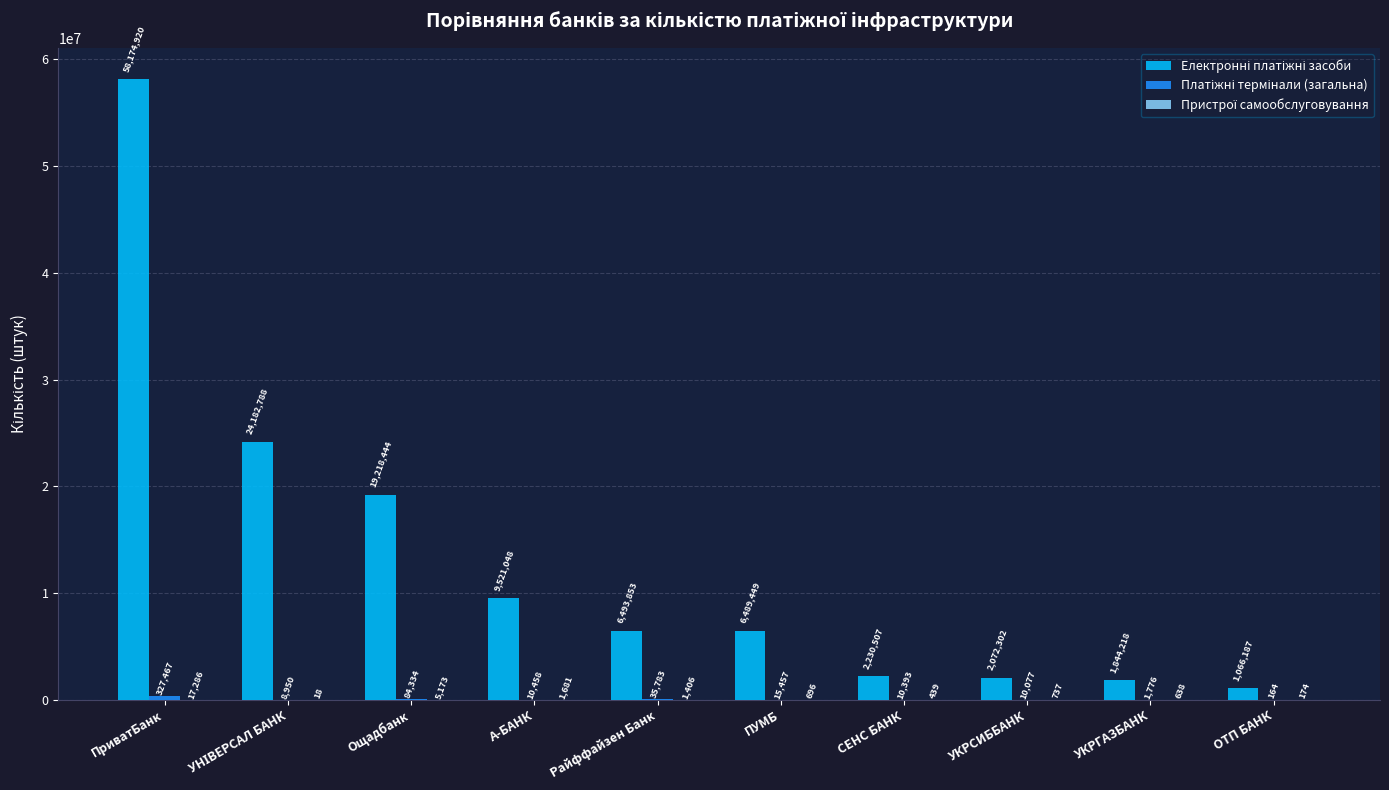

What is the maximum value shown in the chart?

58174920